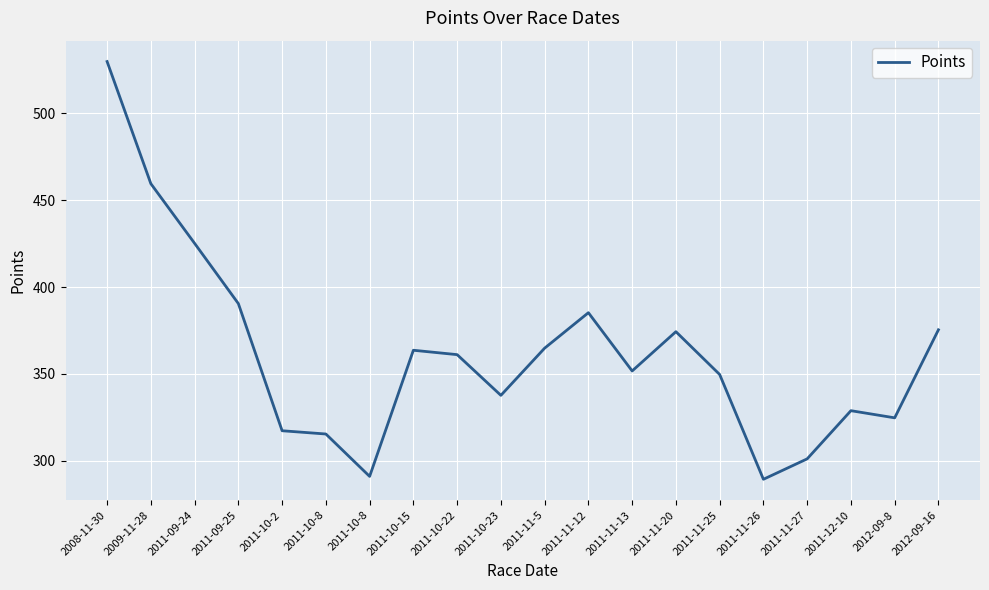

Reading left to right, what are all the values shown in this chart?

2008-11-30=529.9	2009-11-28=459.5	2011-09-24=425.2	2011-09-25=390.5	2011-10-2=317.2	2011-10-8=315.3	2011-10-8=290.9	2011-10-15=363.6	2011-10-22=361.0	2011-10-23=337.6	2011-11-5=364.8	2011-11-12=385.2	2011-11-13=351.6	2011-11-20=374.3	2011-11-25=349.6	2011-11-26=289.2	2011-11-27=301.0	2011-12-10=328.8	2012-09-8=324.6	2012-09-16=375.4